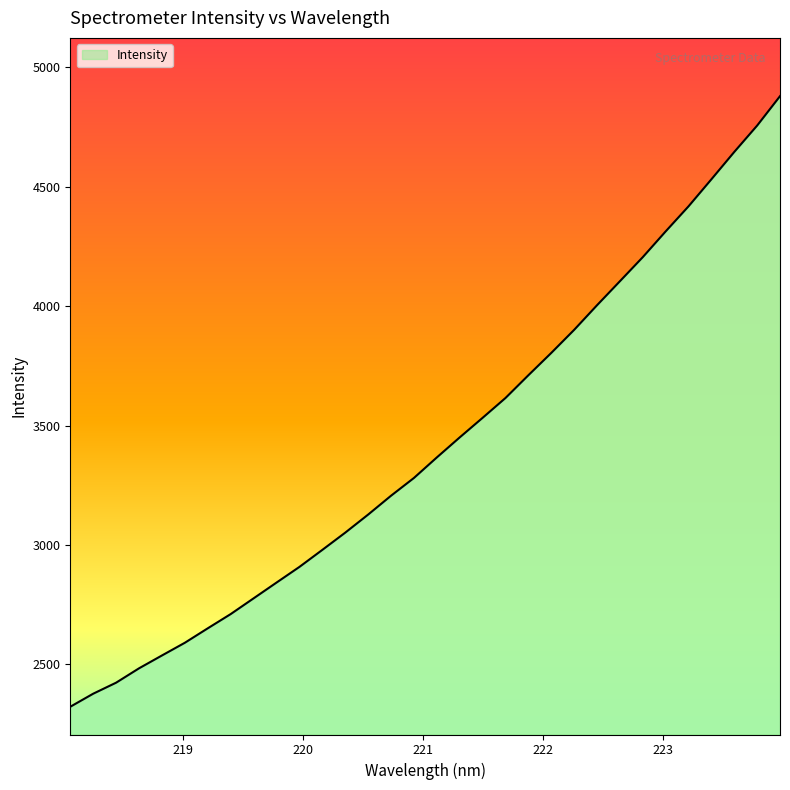

How many values exceed 3366?

16